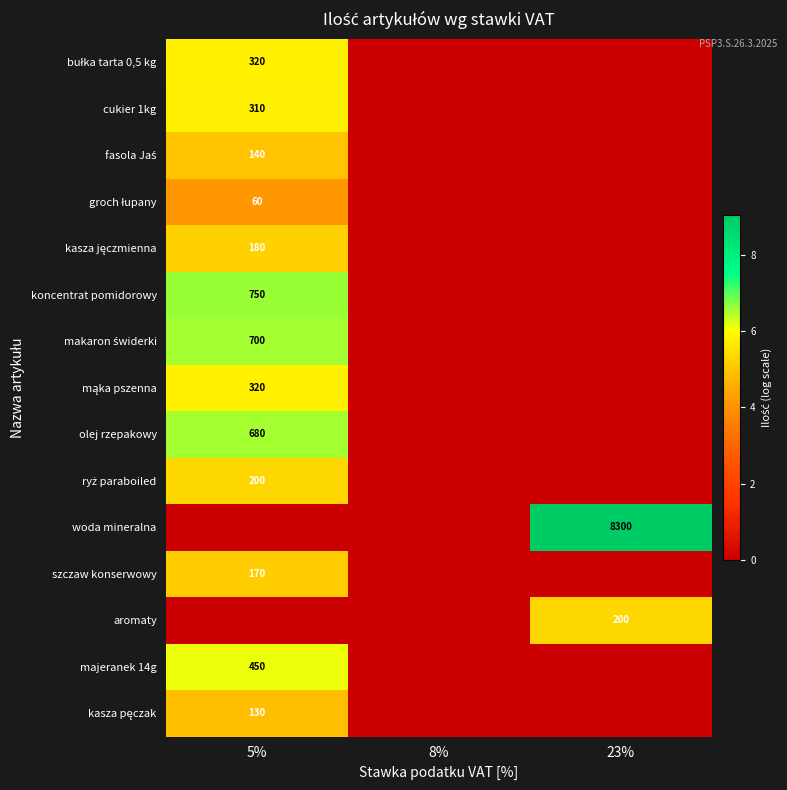

True or false: majeranek 14g has a value of 767 at 5%.

False